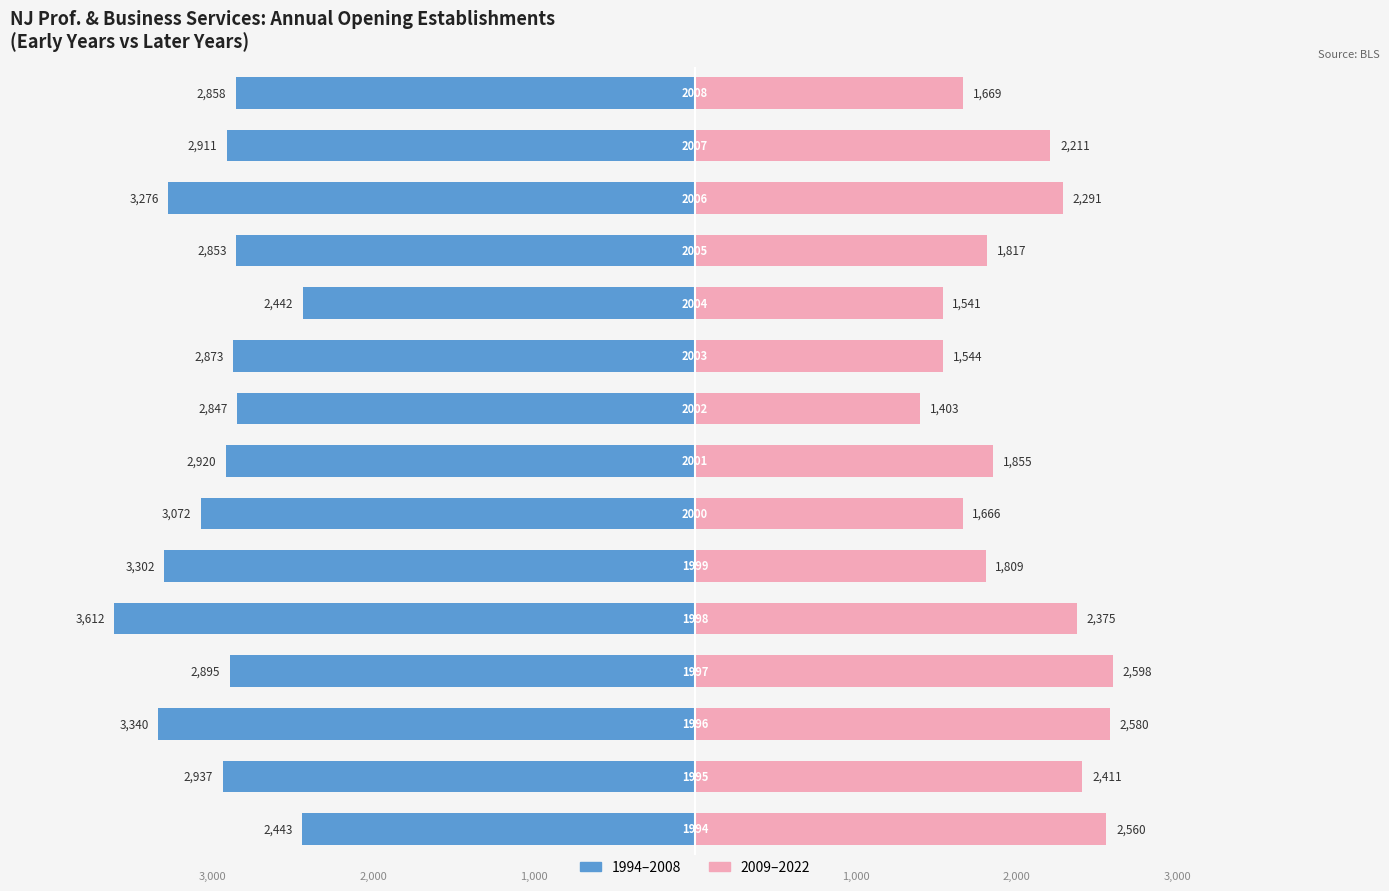

How many values in the 2009–2022 (opening) series are below 1855?

7